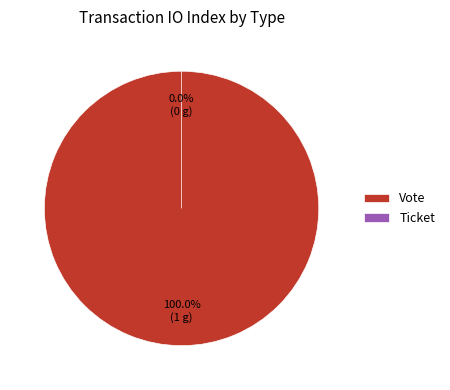

How many slices are in this pie chart?

2